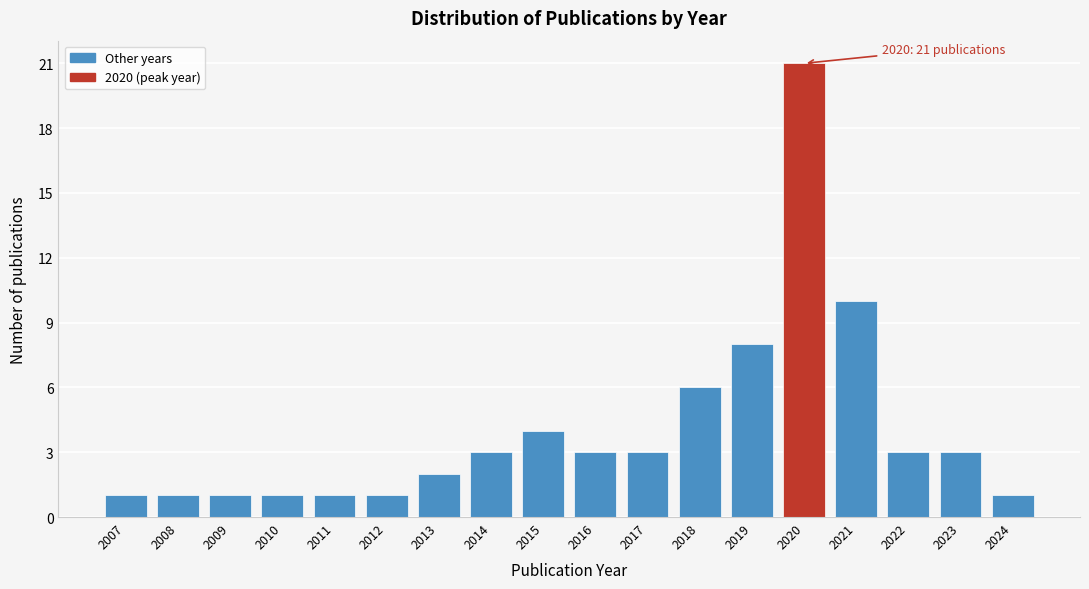

Reading left to right, transcribe all the data shown in this chart.

2007=1	2008=1	2009=1	2010=1	2011=1	2012=1	2013=2	2014=3	2015=4	2016=3	2017=3	2018=6	2019=8	2020=21	2021=10	2022=3	2023=3	2024=1